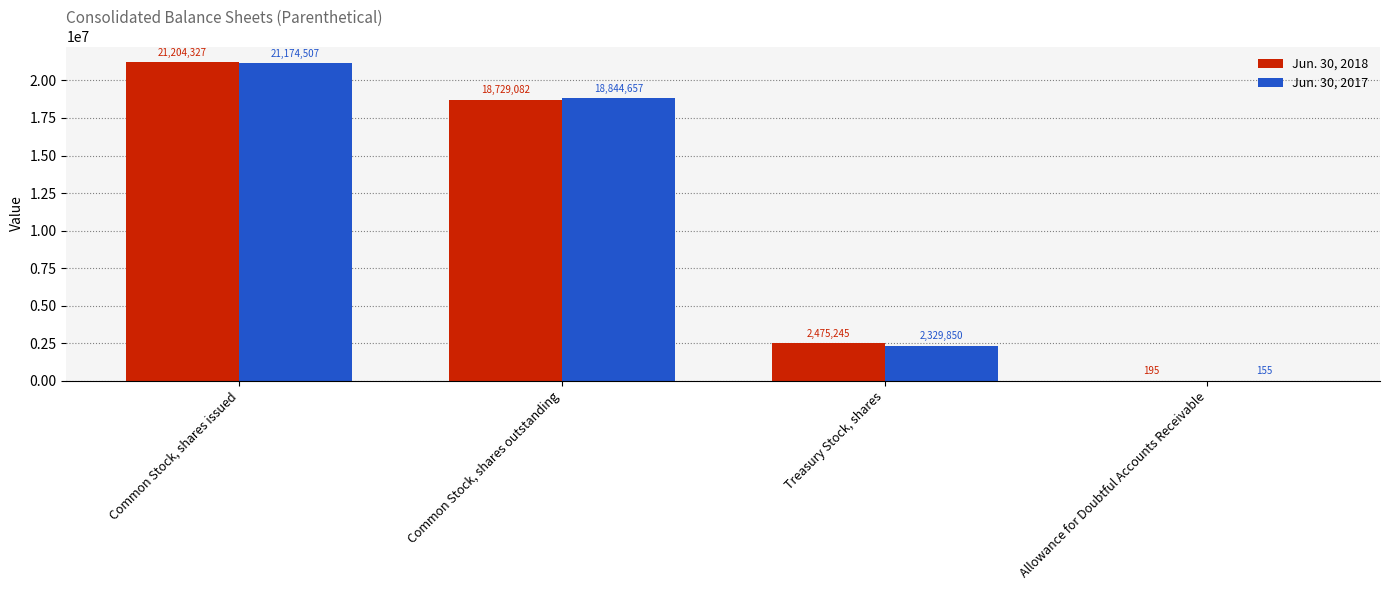

How many series are shown in this chart?

2